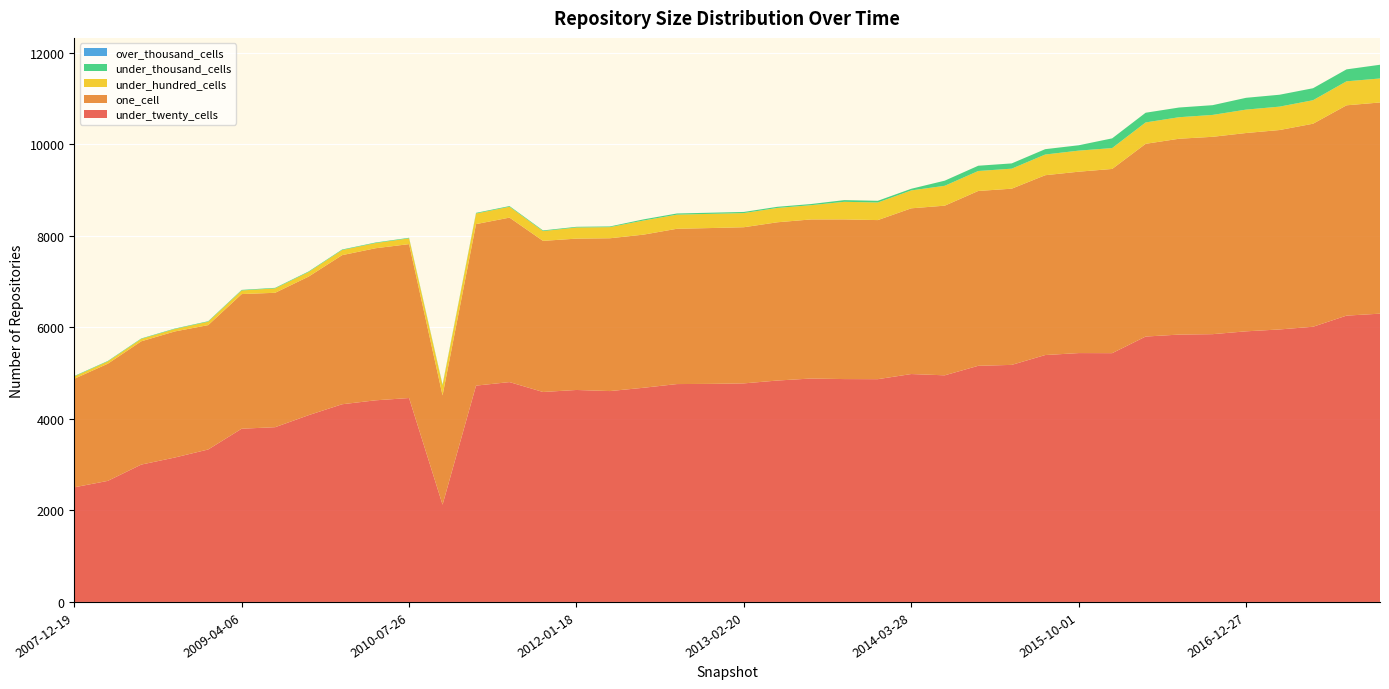

Reading left to right, list all the values displayed in this chart.

under_twenty_cells: 2504	2644	3000	3154	3330	3784	3817	4080	4318	4404	4454	2125	4725	4802	4586	4630	4606	4678	4759	4763	4774	4836	4880	4868	4866	4978	4950	5158	5178	5393	5436	5434	5797	5840	5849	5911	5952	6011	6254	6297
one_cell: 2371	2559	2693	2754	2717	2941	2936	3027	3257	3322	3362	2387	3528	3593	3301	3306	3338	3345	3392	3404	3411	3457	3475	3488	3475	3620	3706	3819	3849	3928	3962	4024	4210	4278	4311	4332	4356	4435	4594	4613
under_hundred_cells: 50	50	52	53	74	79	96	100	111	113	126	220	231	237	213	243	243	308	309	310	309	313	311	384	384	391	434	436	437	452	460	456	467	470	478	511	511	513	524	524
under_thousand_cells: 10	10	10	10	11	12	12	12	12	12	12	15	15	15	15	15	15	25	25	25	25	25	25	37	37	36	112	115	115	117	117	212	212	212	213	258	260	262	261	300
over_thousand_cells: 0	0	0	0	0	0	0	0	0	0	0	0	0	0	0	0	0	0	0	0	0	0	0	0	0	0	0	0	0	0	0	0	0	0	0	0	0	0	0	0